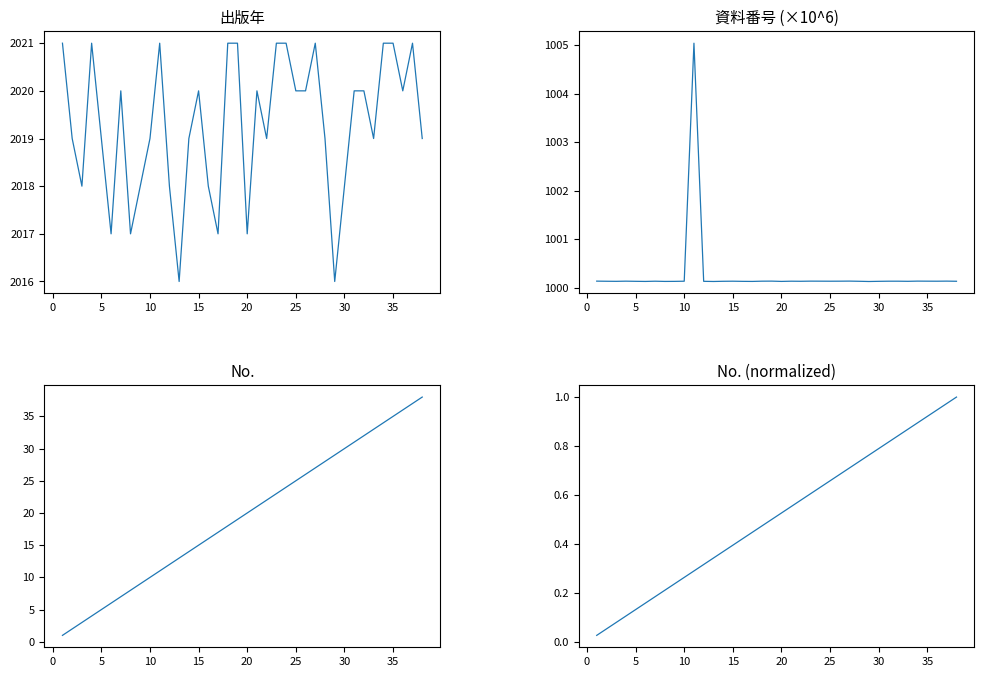

True or false: No. has a value of 3.2 at 0.

False